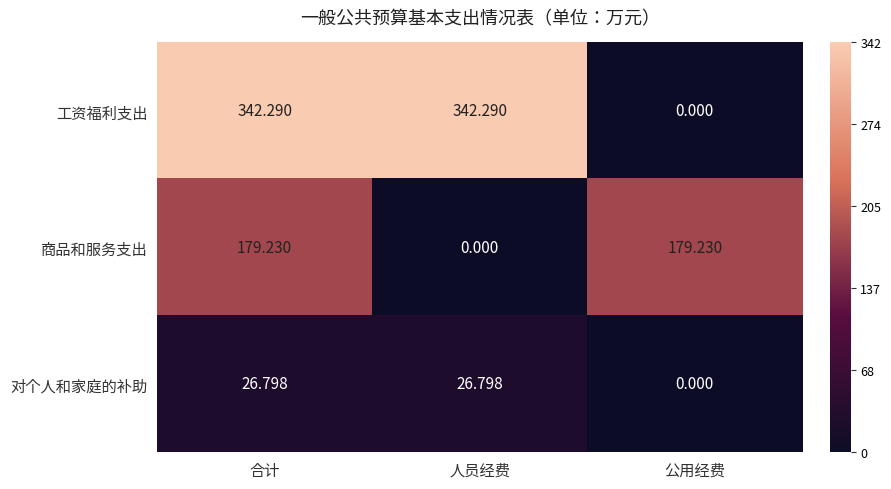

Which series changed the most between 合计 and 公用经费?

工资福利支出